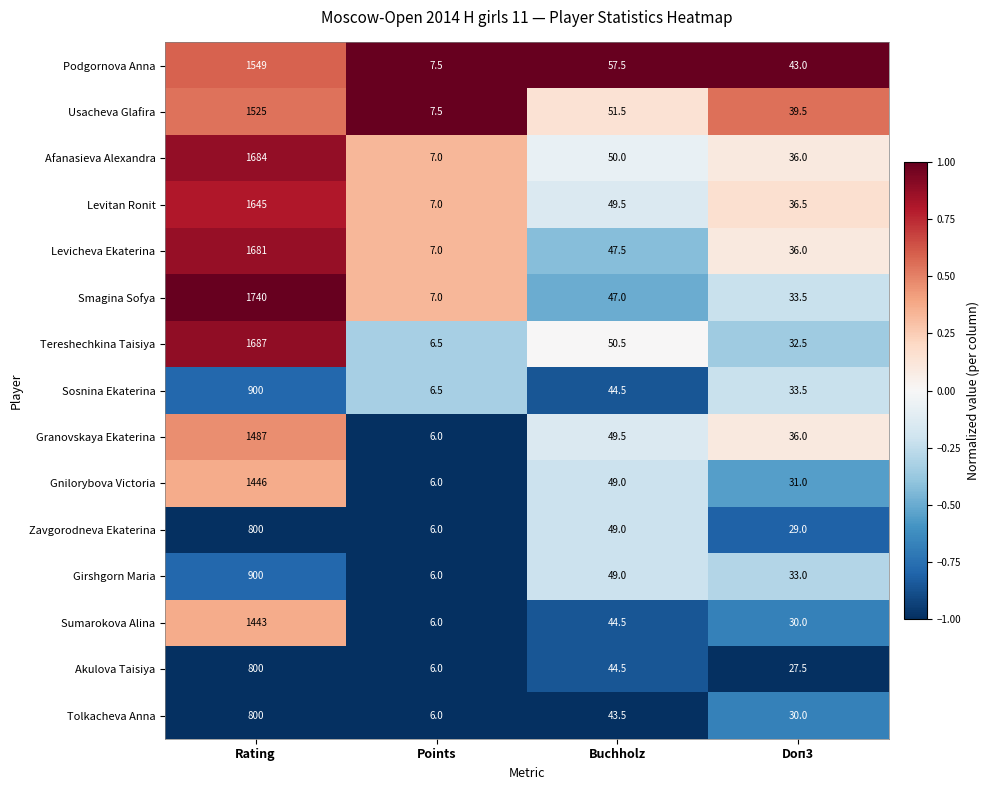

Is it true that Girshgorn Maria equals 33.0 at Doп3?

True